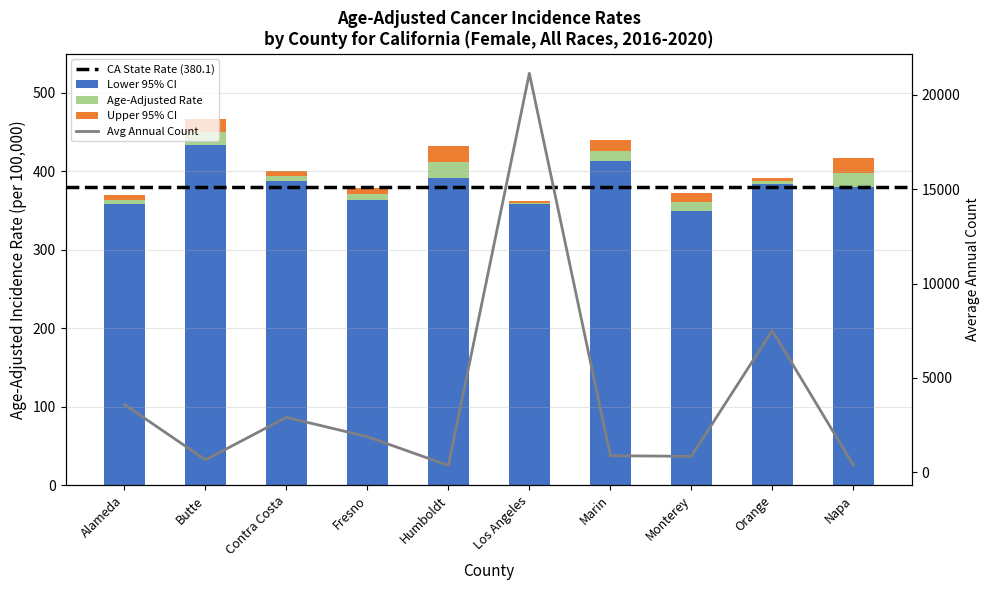

What is the label of the 10th bar from the right?

Alameda